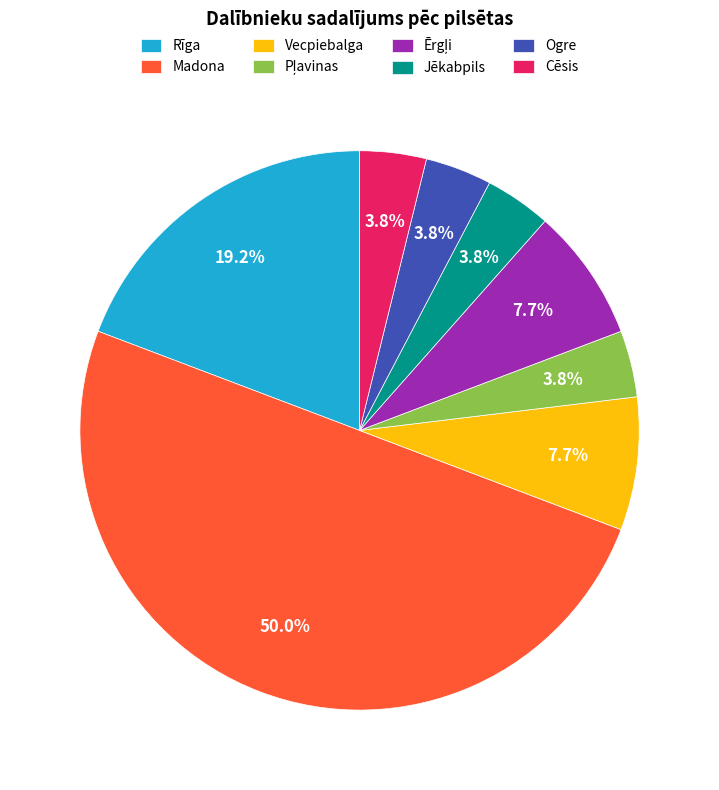

To the nearest percent, what percentage of the pie is Cēsis?

4%